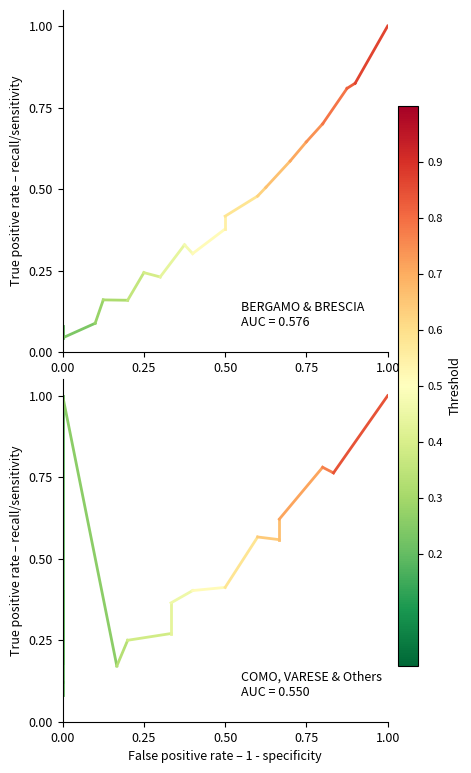

Rank the series by their average value, from lowest to highest.

BERGAMO & BRESCIA, COMO, VARESE & Others